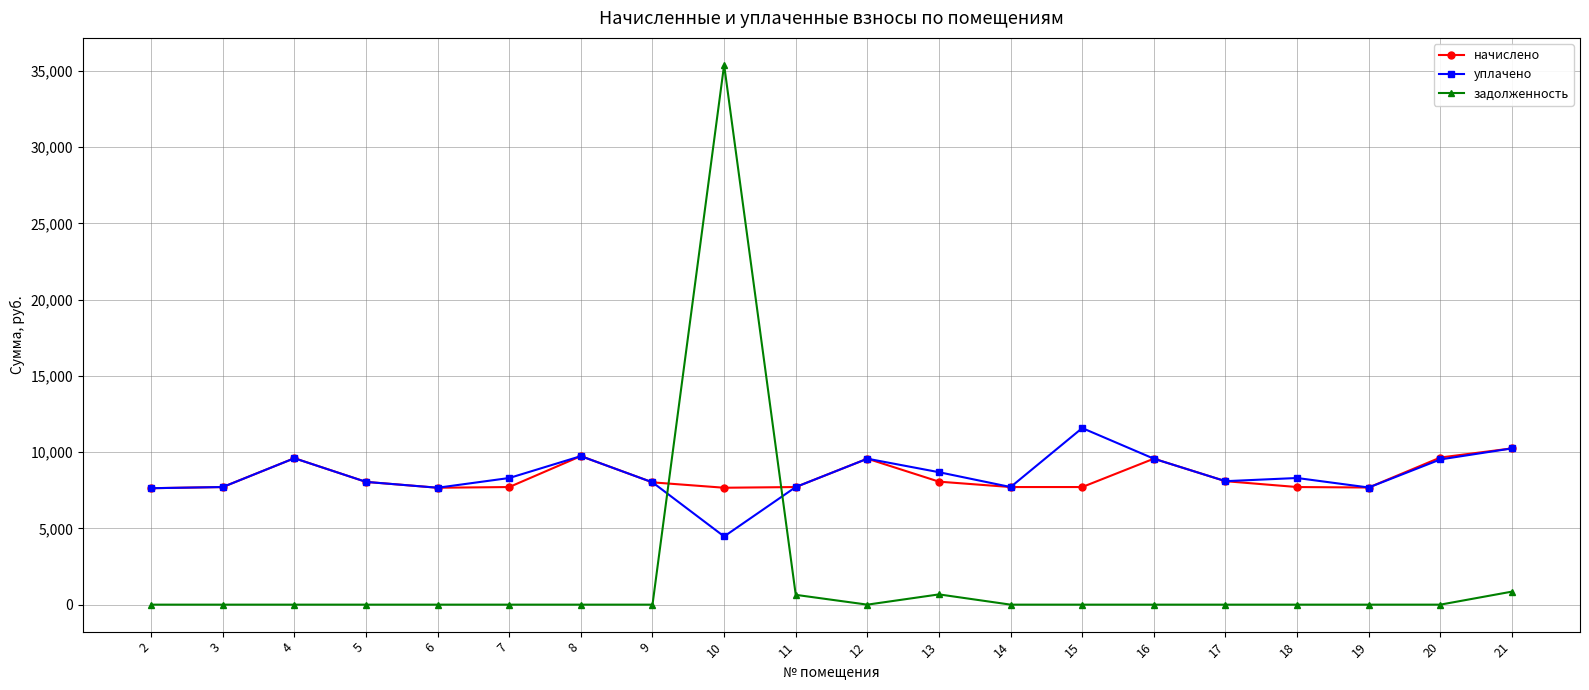

Is the value of задолженность at 15 greater than the value of уплачено at 10?

No